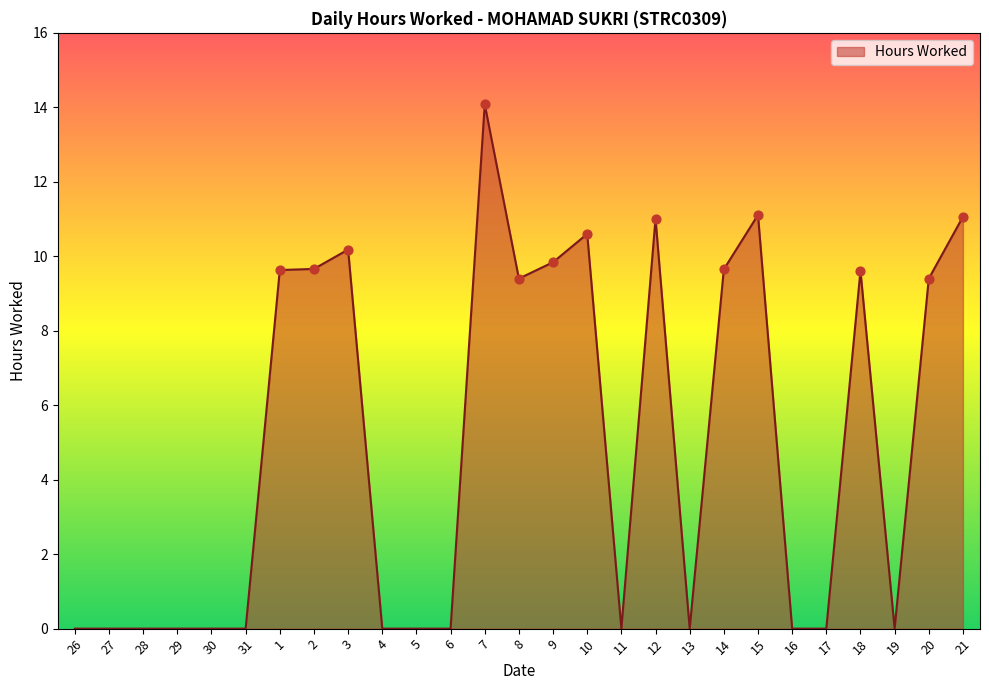

Between 10 and 15, which is larger?

15